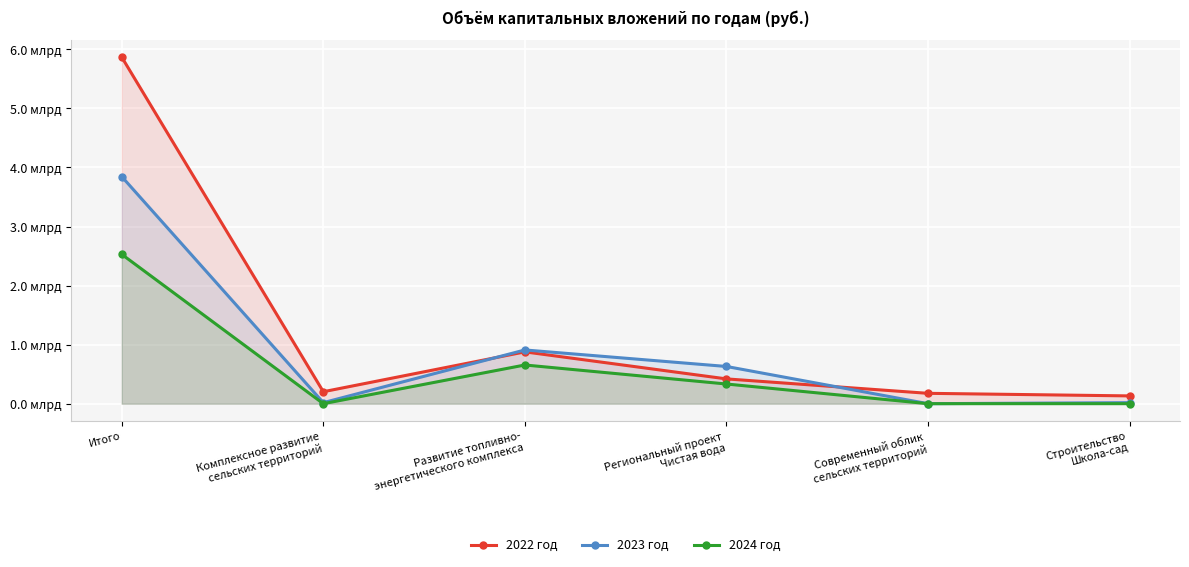

What are all the series names shown in the legend?

2022 год, 2023 год, 2024 год